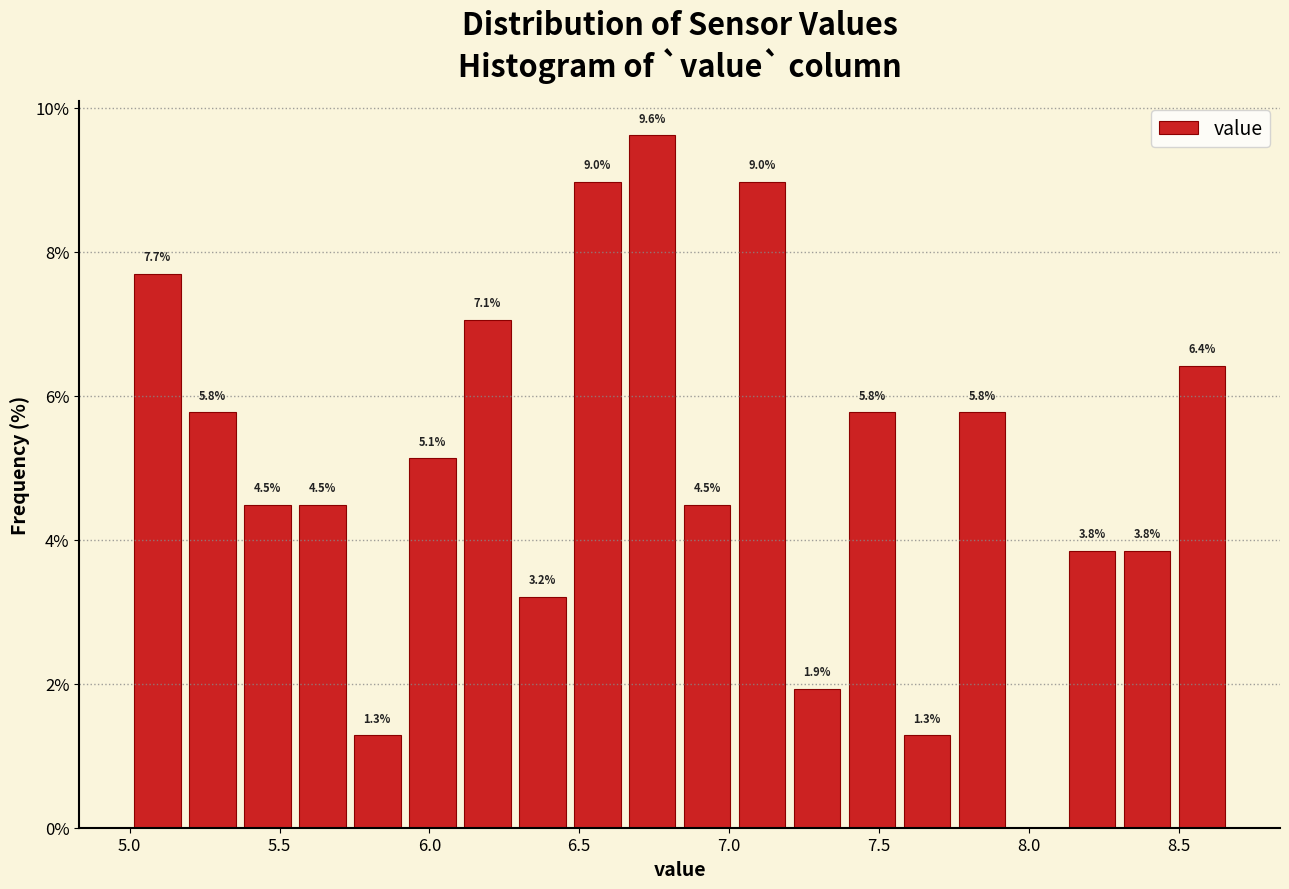

Around what value on the x-axis is the tallest bar? Give the approximate position of its centre, as read against the axis.

6.75